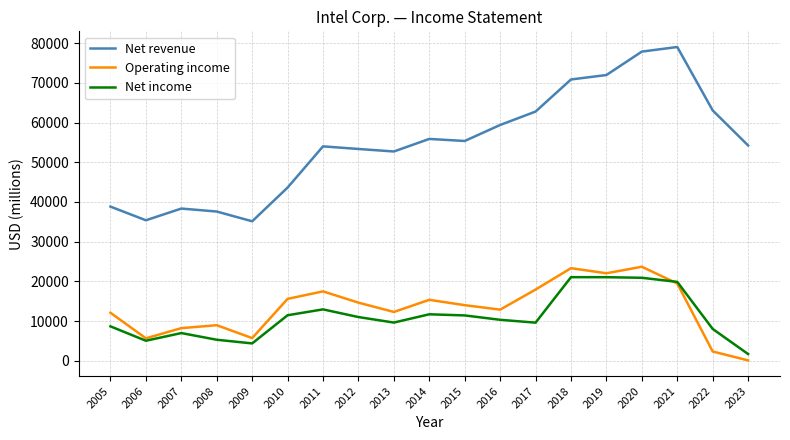

True or false: Operating income and Net revenue intersect in this chart.

False